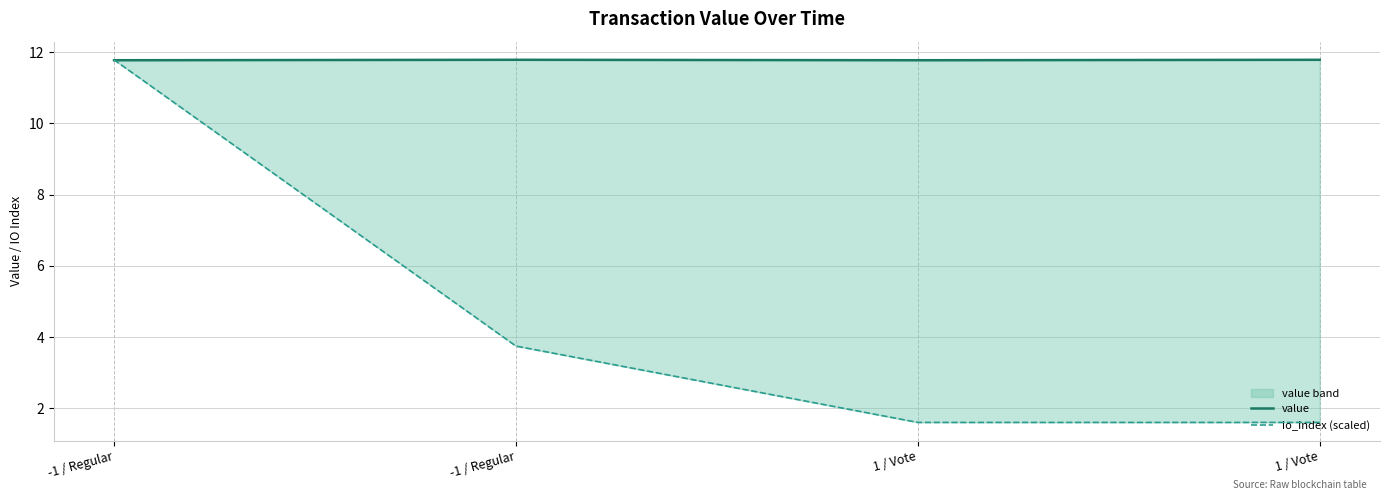

True or false: value has a value of 18.6 at -1 / Regular.

False